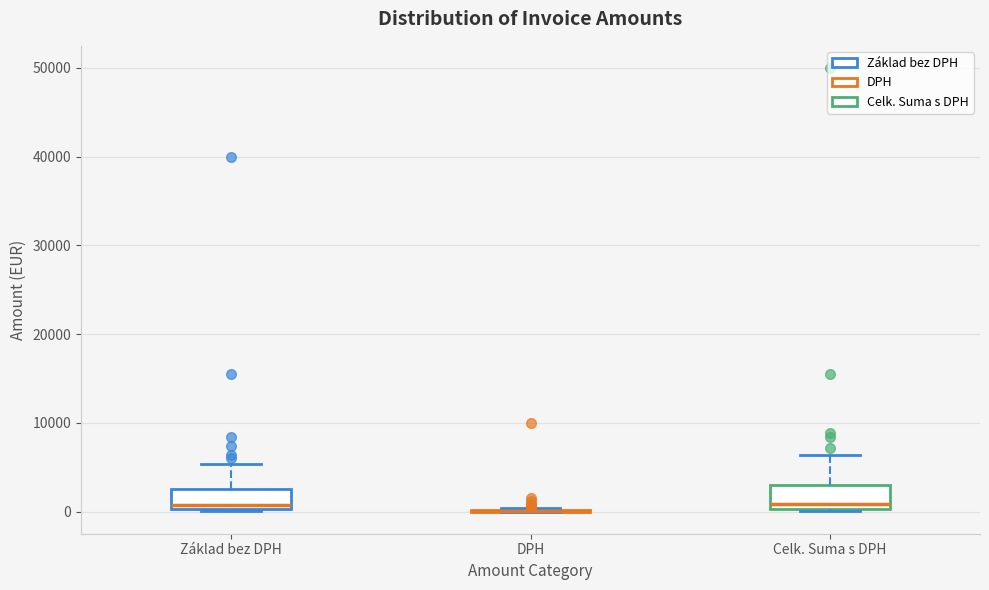

Where is the lower edge of the box for Celk. Suma s DPH on the y-axis? The values are not printed on the chart, so give them approximately, as read against the axis.

0